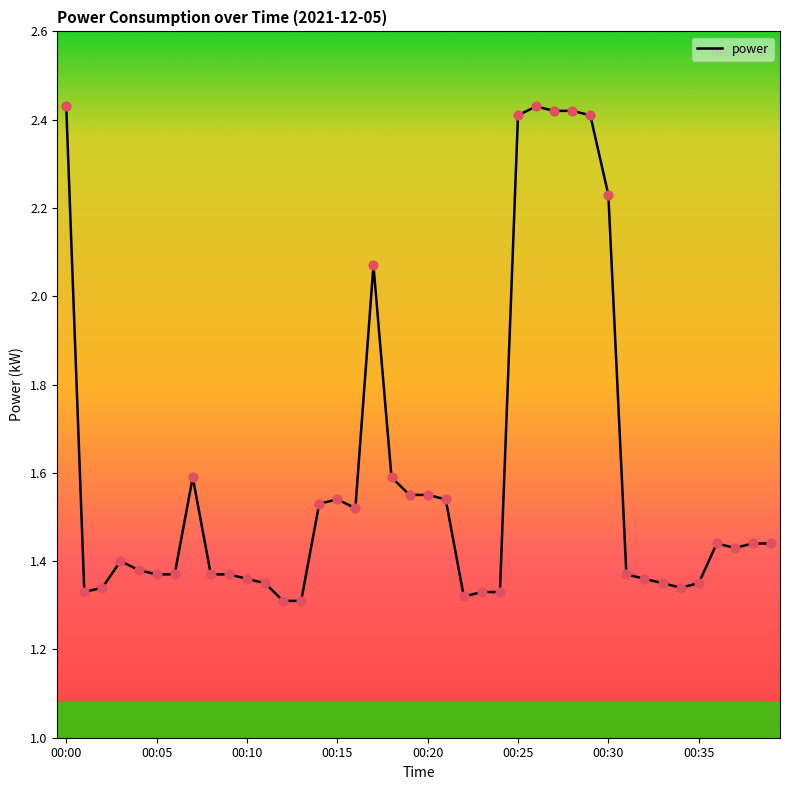

Does the chart have visible grid lines?

No